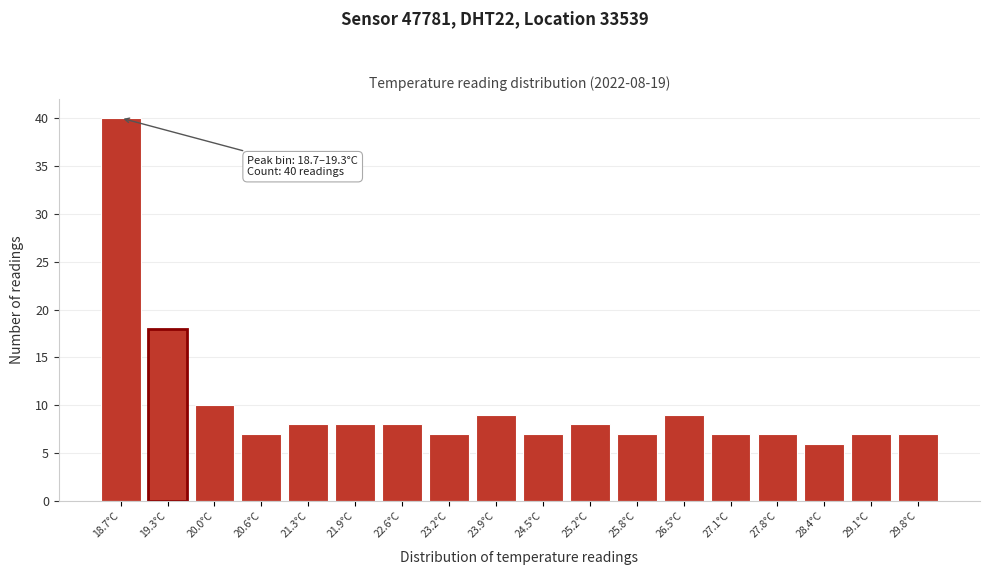

Reading right to left, transcribe all the data shown in this chart.

7	7	6	7	7	9	7	8	7	9	7	8	8	8	7	10	18	40